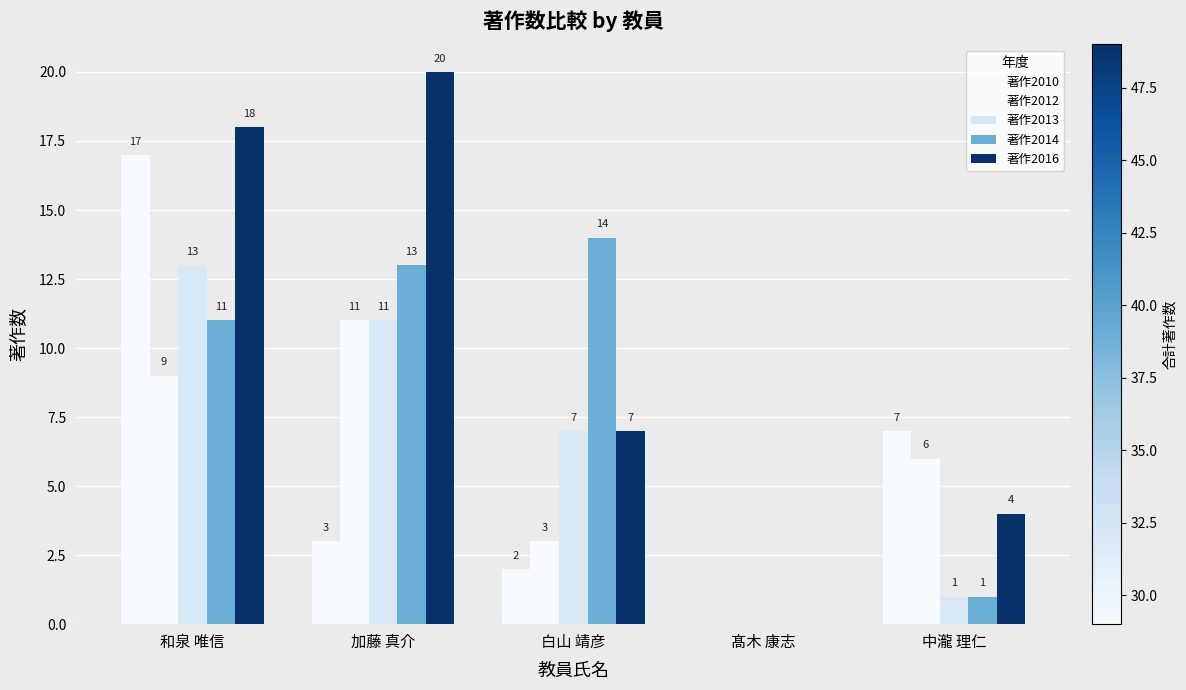

How many groups of bars are there?

5